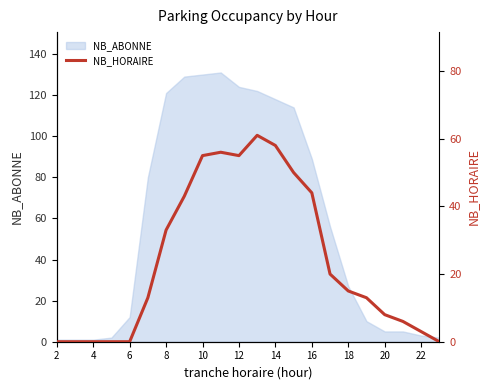

The value of NB_ABONNE at 10 is 130. True or false?

True